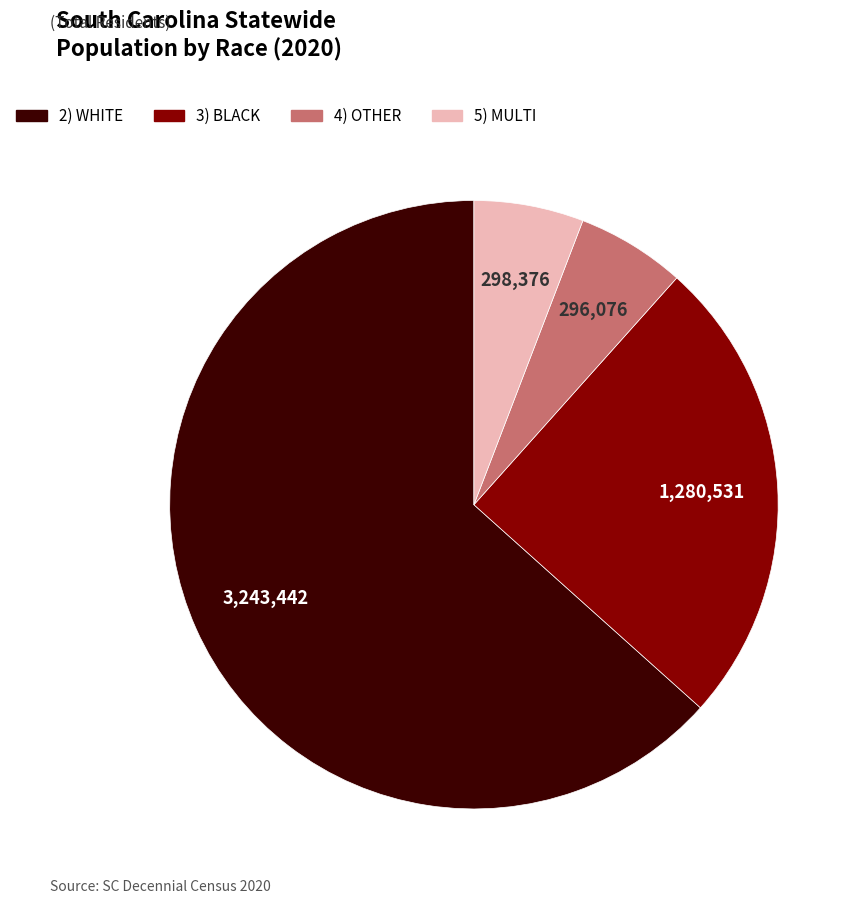

Does 5) MULTI account for over 50% of the chart?

No